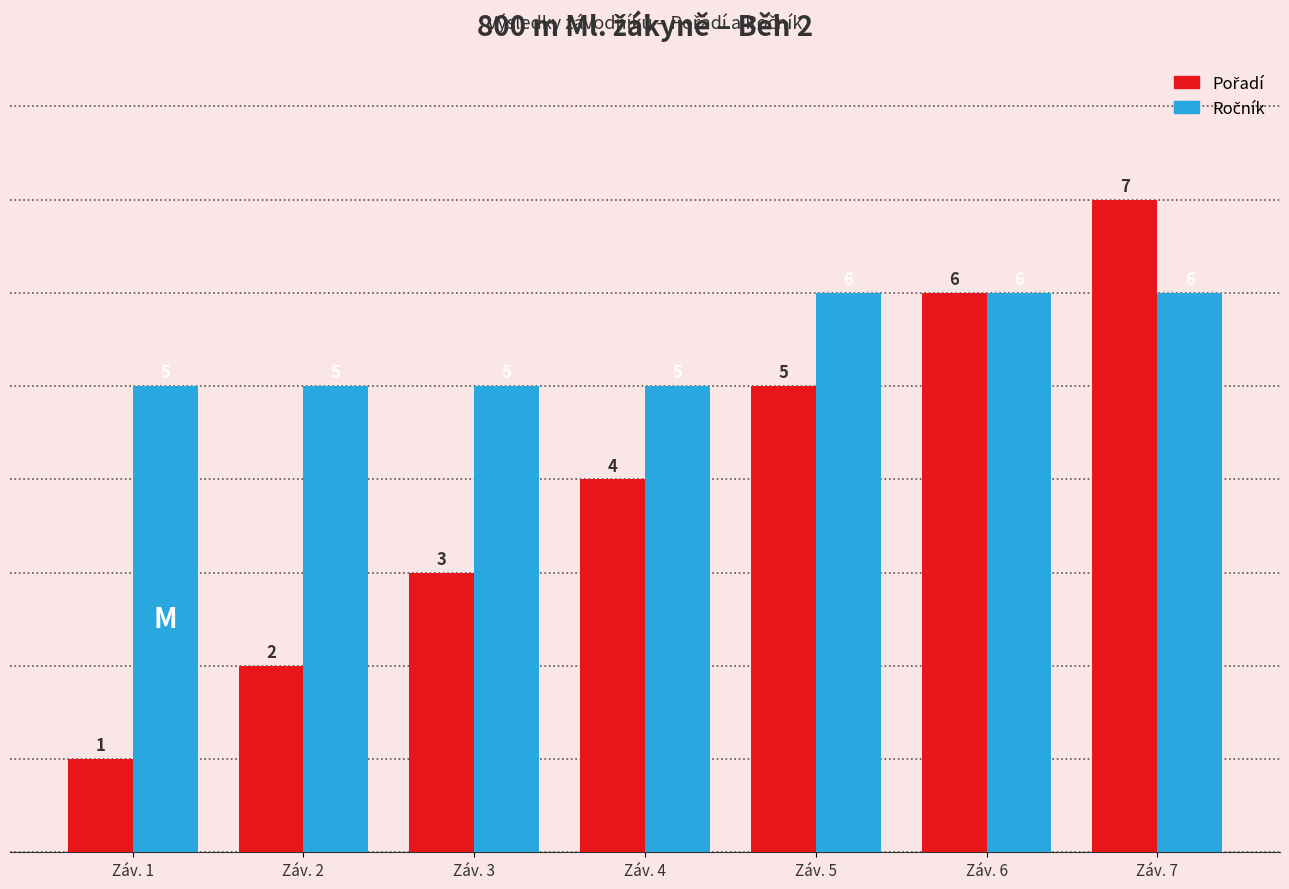

At how many categories does at least one series exceed 4?

7